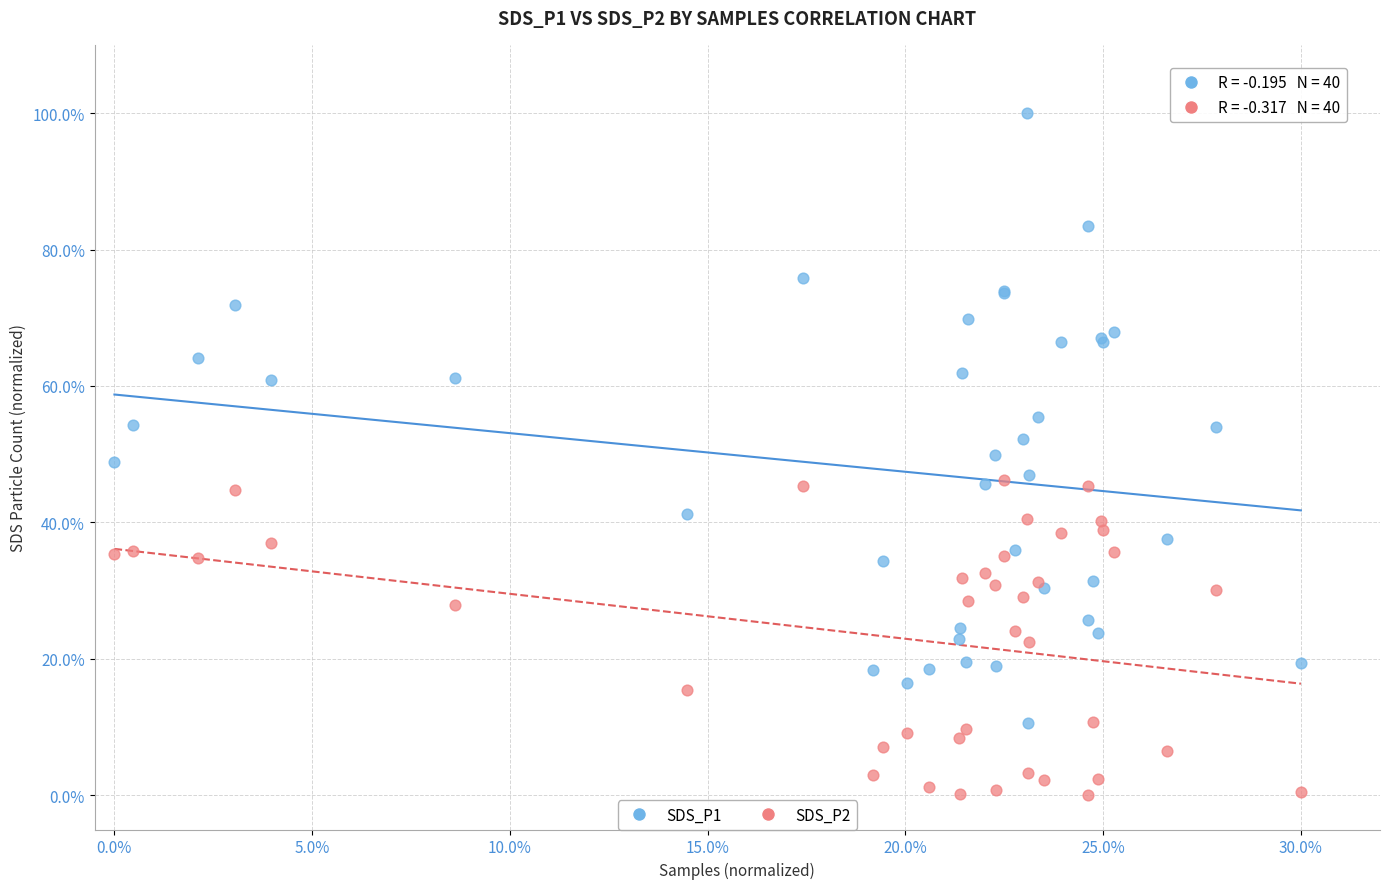

Which series has the widest spread of Y values?

SDS_P1